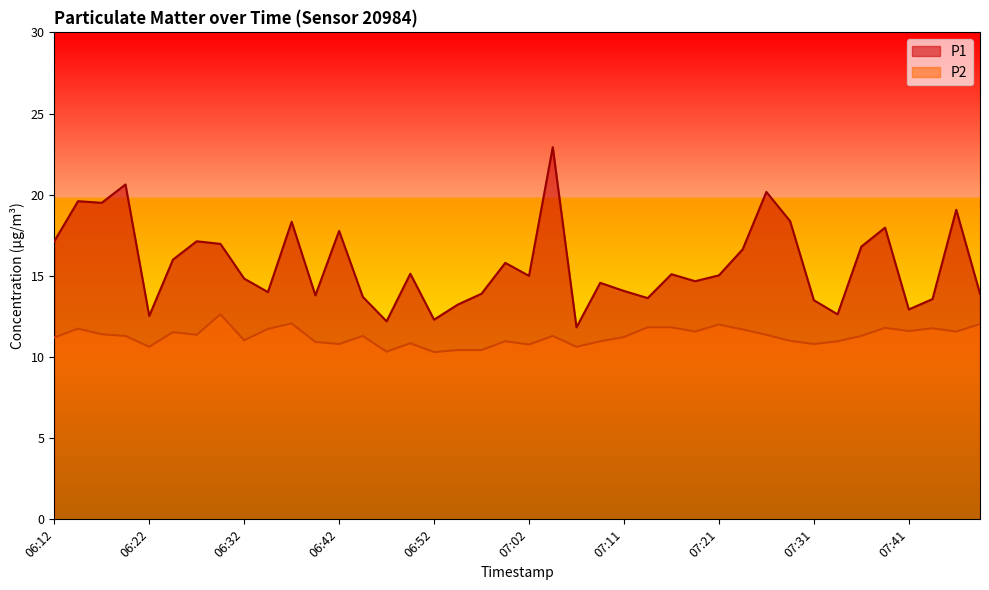

Reading right to left, extract all data points from this chart.

P1: 07:48=13.9	07:45=19.1	07:43=13.6	07:41=12.9	07:38=18.0	07:36=16.8	07:33=12.6	07:31=13.5	07:28=18.4	07:26=20.2	07:24=16.6	07:21=15.0	07:19=14.7	07:16=15.1	07:14=13.6	07:11=14.1	07:09=14.6	07:07=11.8	07:04=22.9	07:02=15.0	06:59=15.8	06:57=13.9	06:54=13.2	06:52=12.3	06:49=15.1	06:47=12.2	06:44=13.7	06:42=17.8	06:39=13.8	06:37=18.3	06:34=14.0	06:32=14.8	06:29=17.0	06:27=17.1	06:25=16.0	06:22=12.5	06:20=20.6	06:17=19.5	06:15=19.6	06:12=17.1
P2: 07:48=12.0	07:45=11.6	07:43=11.8	07:41=11.6	07:38=11.8	07:36=11.3	07:33=11.0	07:31=10.8	07:28=11.0	07:26=11.4	07:24=11.7	07:21=12.0	07:19=11.6	07:16=11.8	07:14=11.8	07:11=11.2	07:09=11.0	07:07=10.6	07:04=11.3	07:02=10.8	06:59=11.0	06:57=10.4	06:54=10.4	06:52=10.3	06:49=10.8	06:47=10.3	06:44=11.3	06:42=10.8	06:39=10.9	06:37=12.1	06:34=11.7	06:32=11.0	06:29=12.6	06:27=11.4	06:25=11.5	06:22=10.6	06:20=11.3	06:17=11.4	06:15=11.8	06:12=11.2